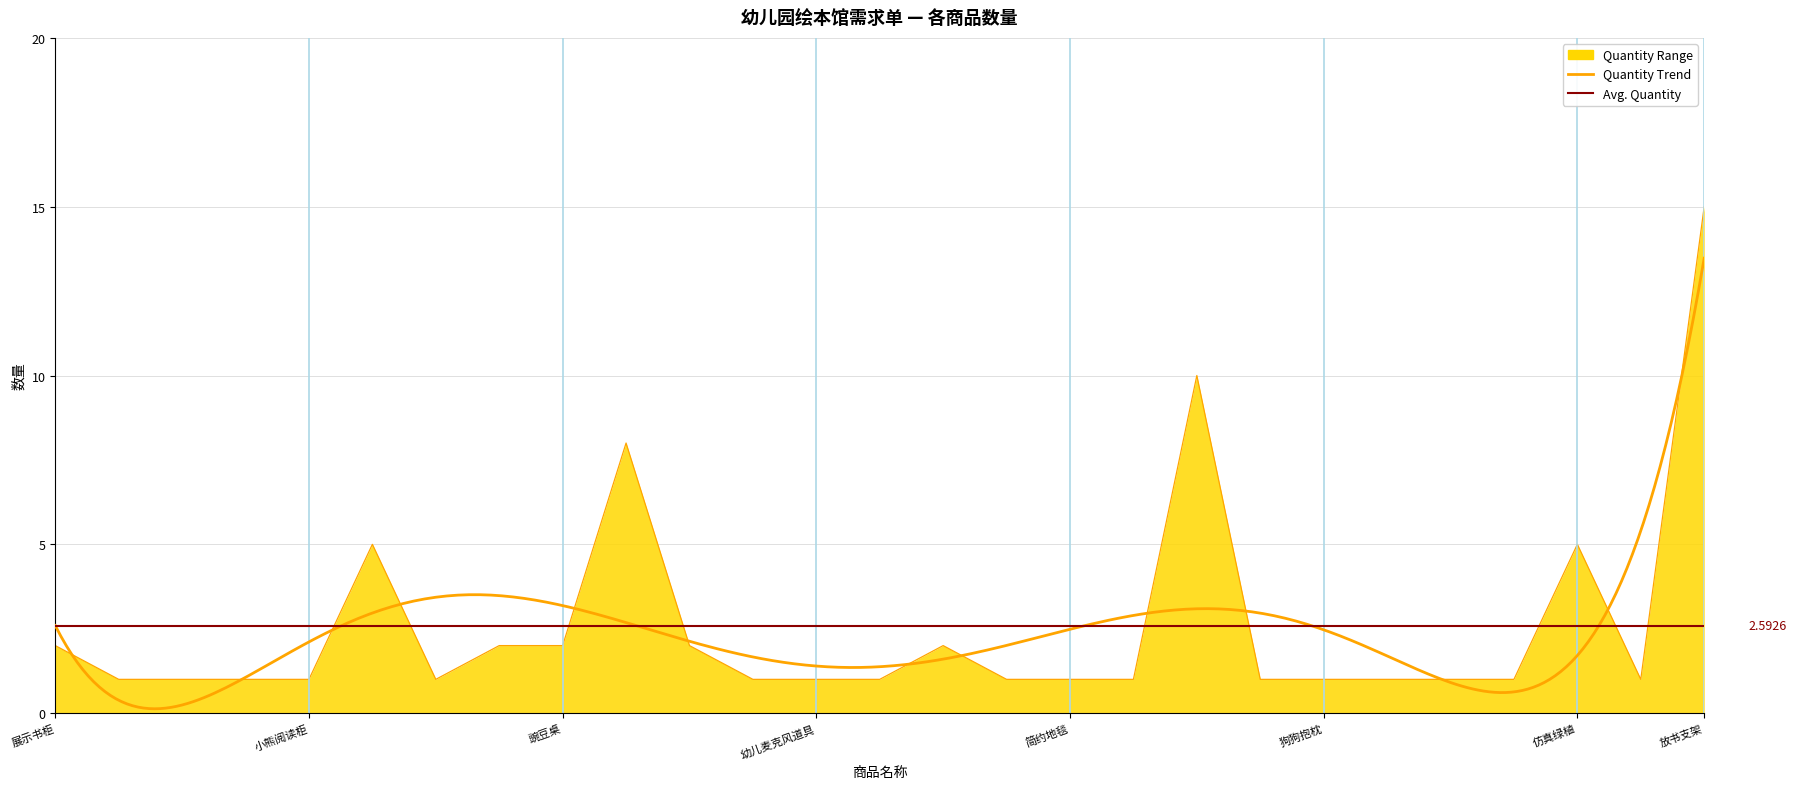

How many lines are shown in the chart?

1